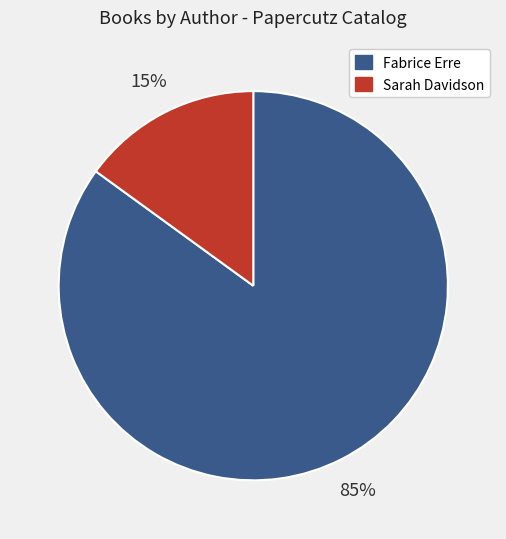

Is there any slice that represents more than half of the pie?

Yes